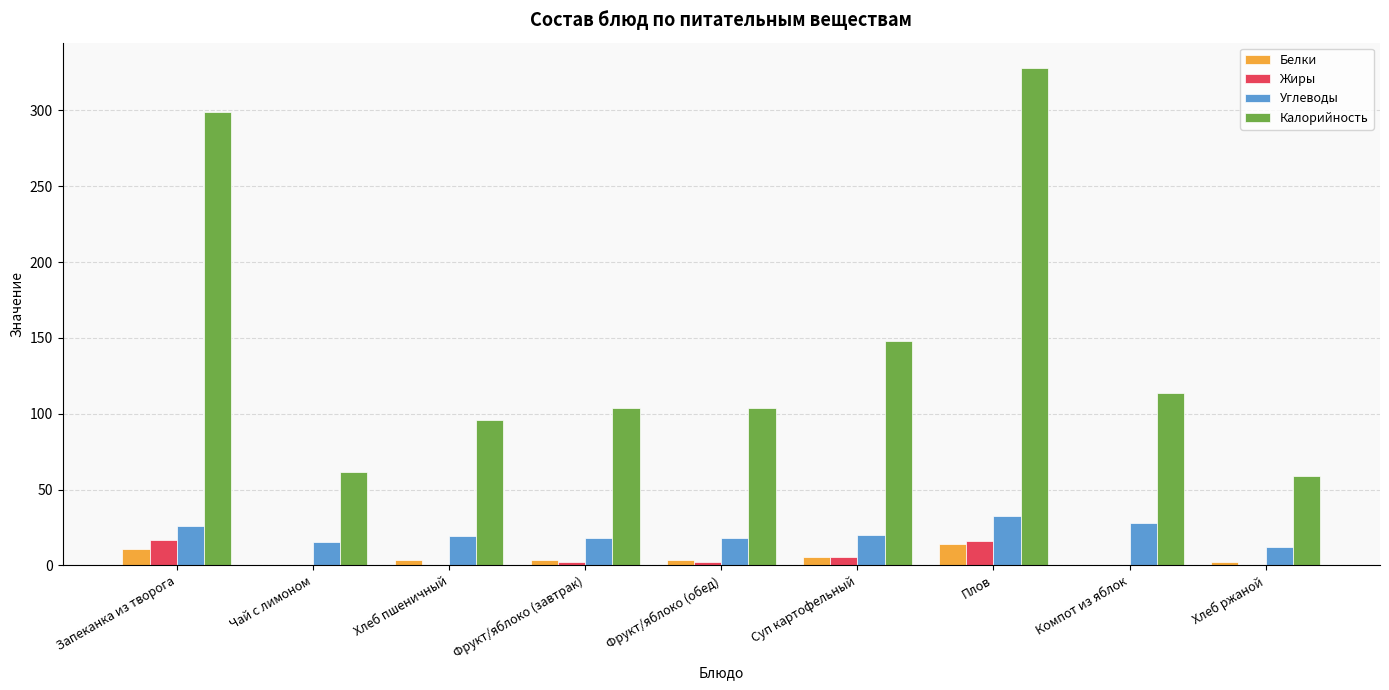

How many categories are shown in the chart?

9